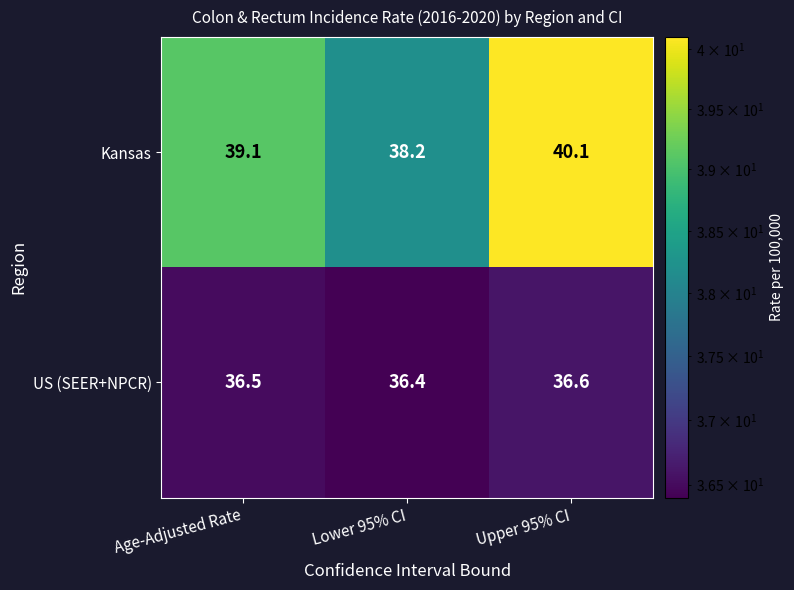

The value of US (SEER+NPCR) at Lower 95% CI is 20.5. True or false?

False